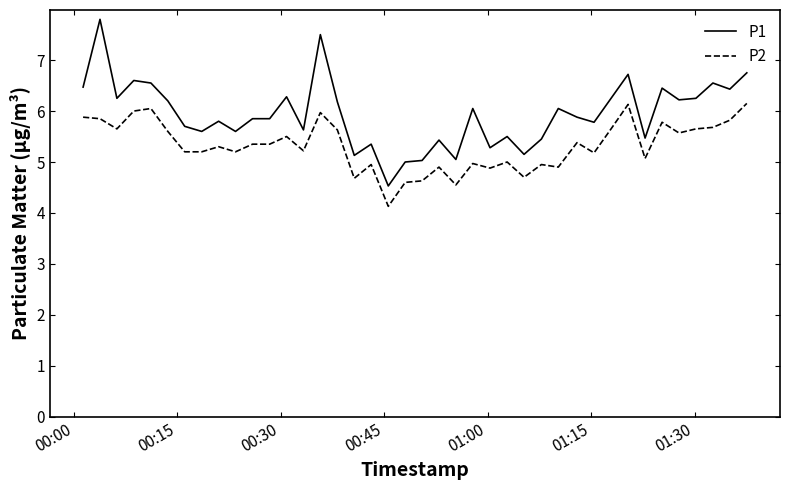

What is the greatest value displayed?

7.8